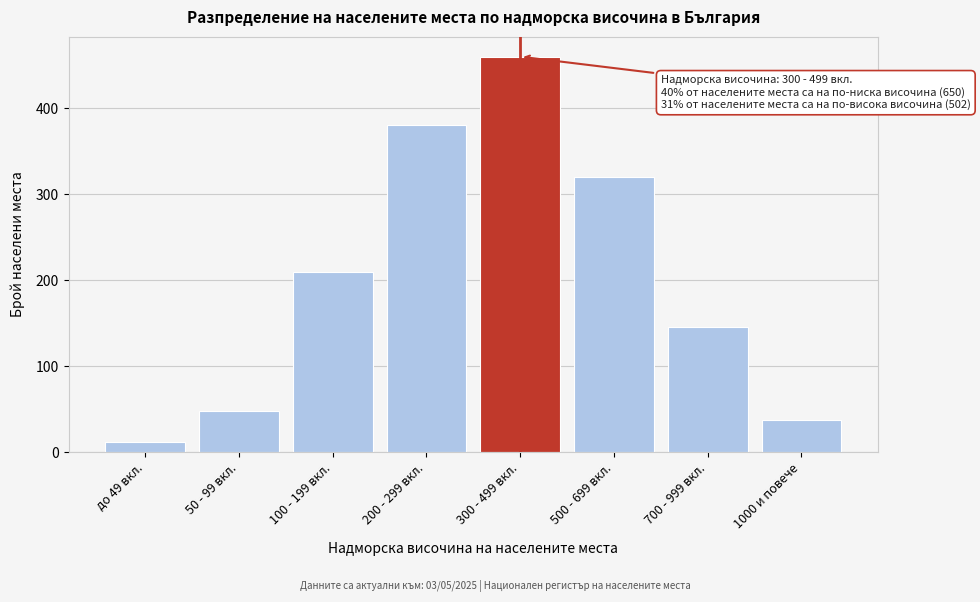

Reading left to right, list all the values displayed in this chart.

12	48	210	380	460	320	145	37